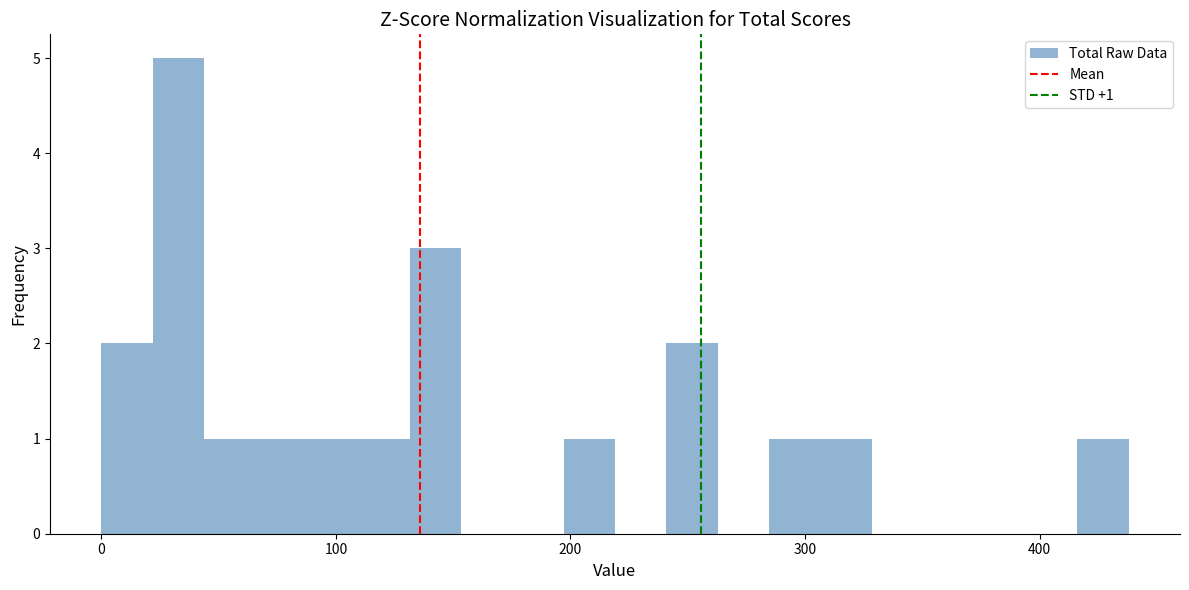

Around what value on the x-axis is the tallest bar? Give the approximate position of its centre, as read against the axis.

30